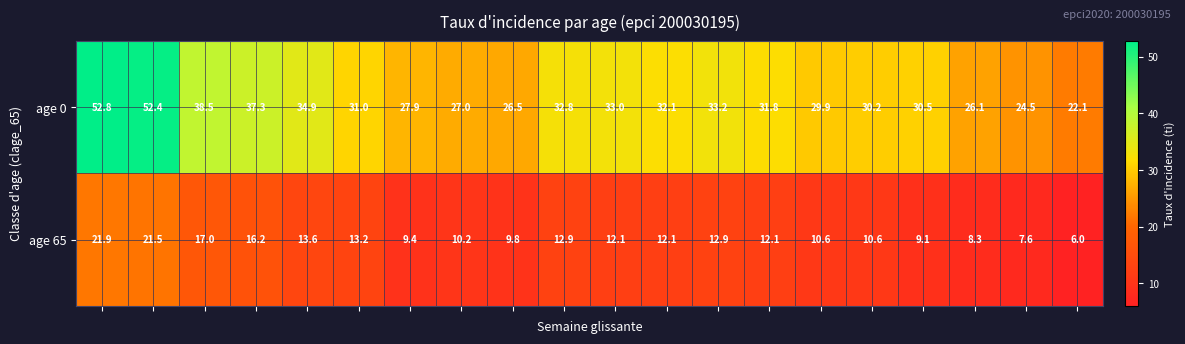

Which series has the largest range (max minus min)?

age 0